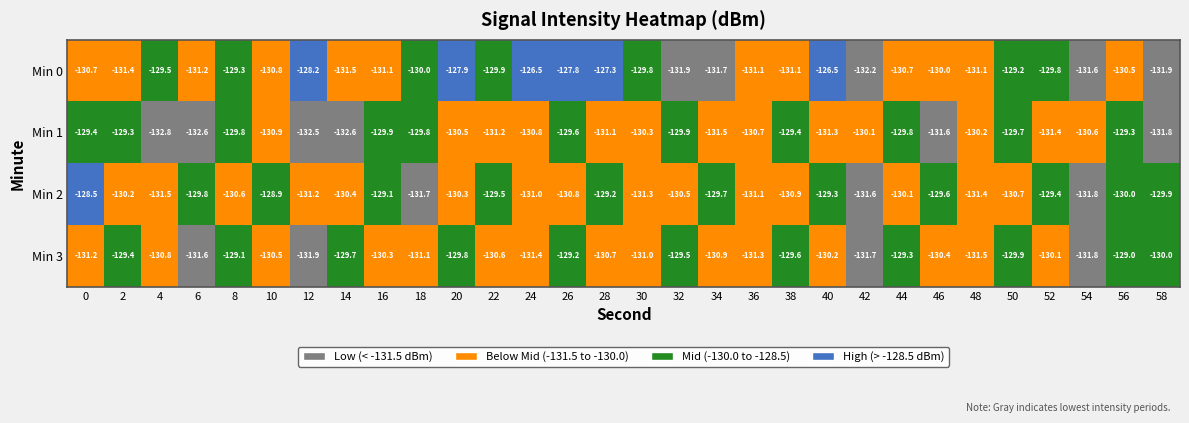

How many data points does each series have?

30